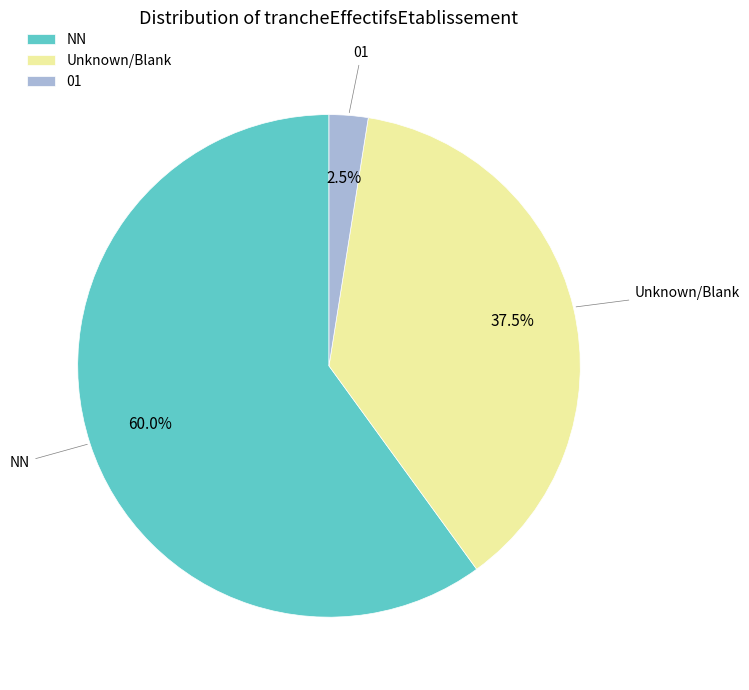

What is the largest slice in the pie chart?

NN